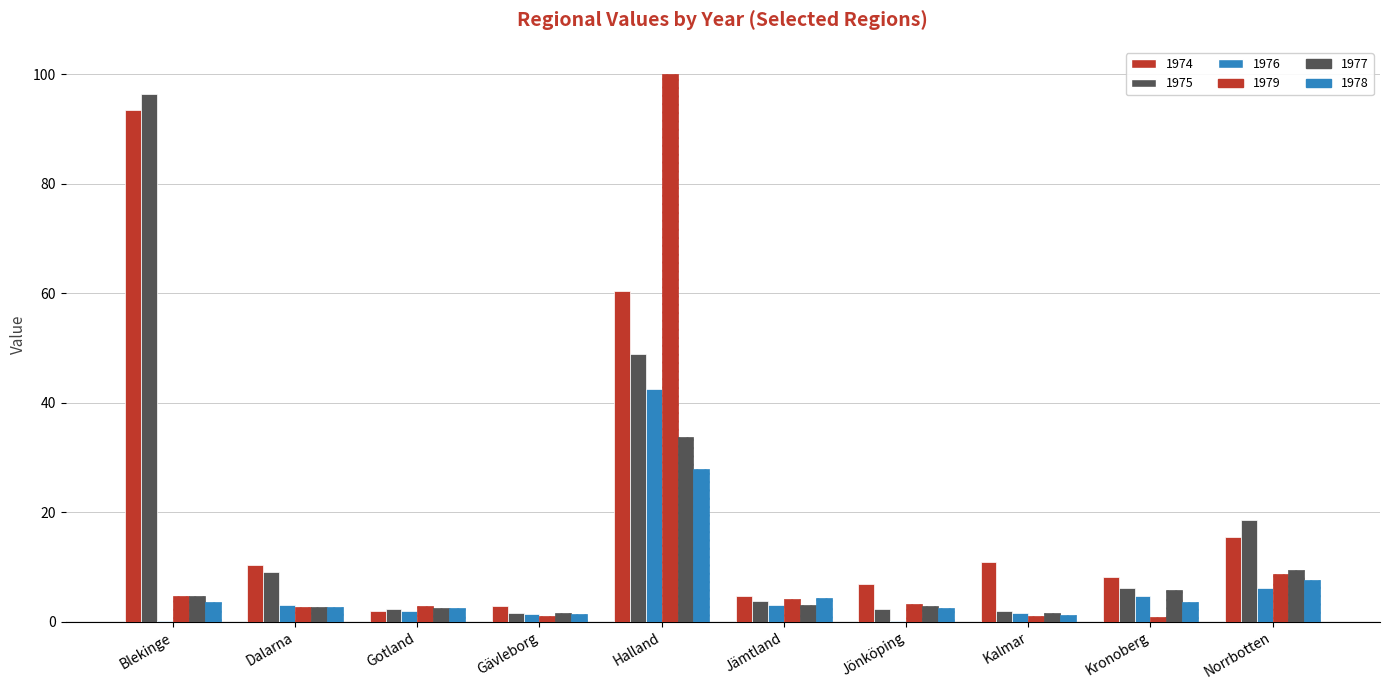

How many data points does each series have?

10